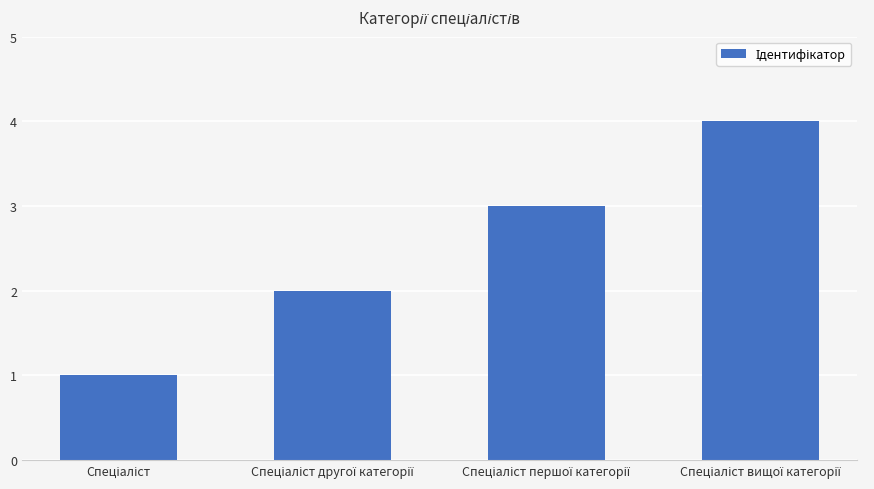

What is the sum of all values?

10